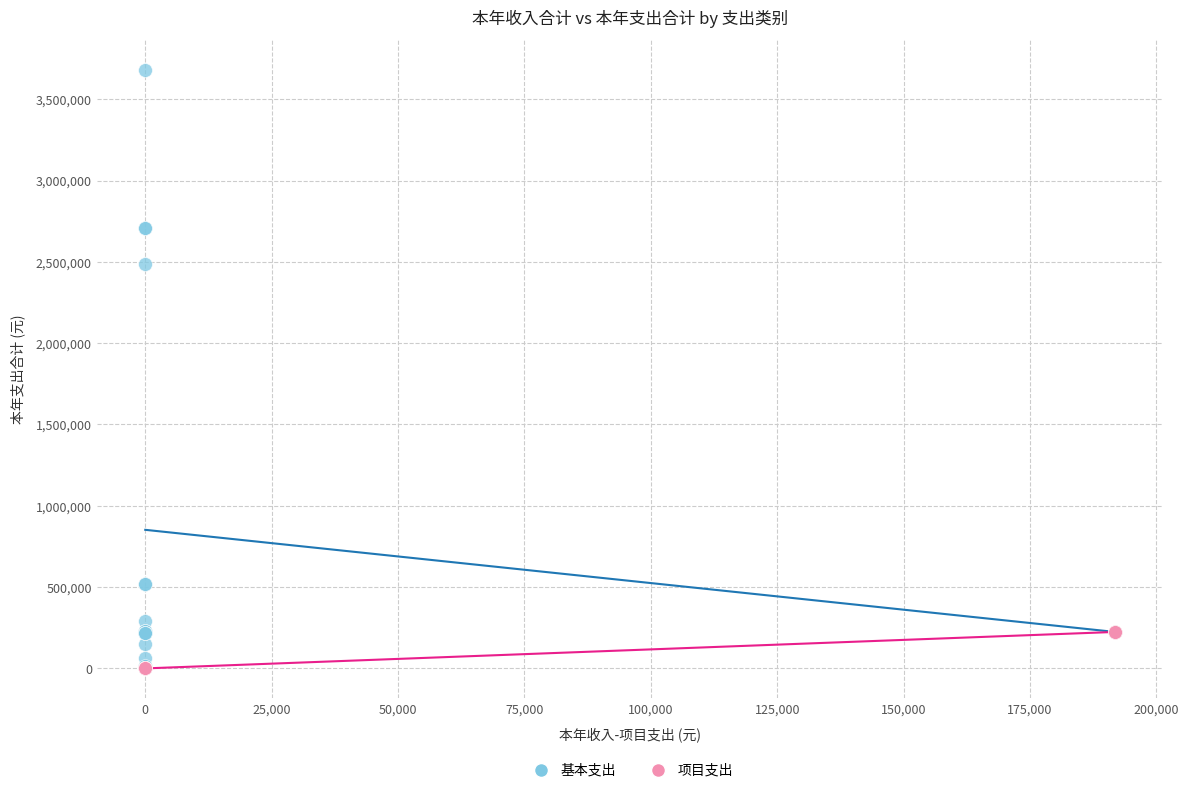

Which series has the widest spread of Y values?

基本支出